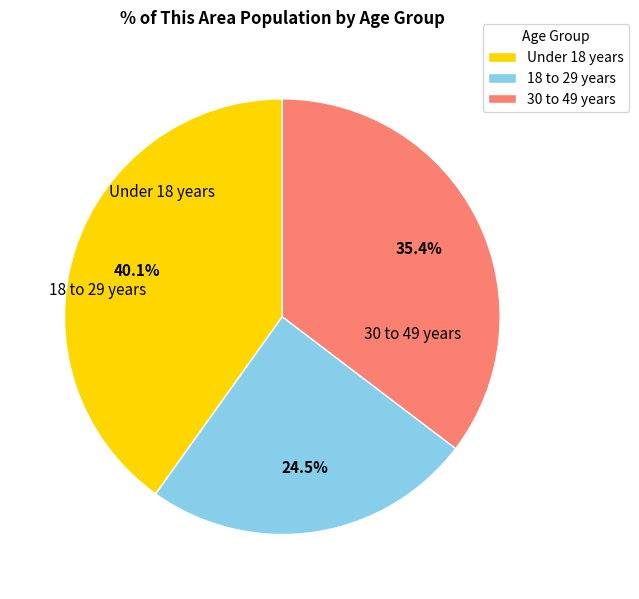

Count the number of slices in the pie.

3